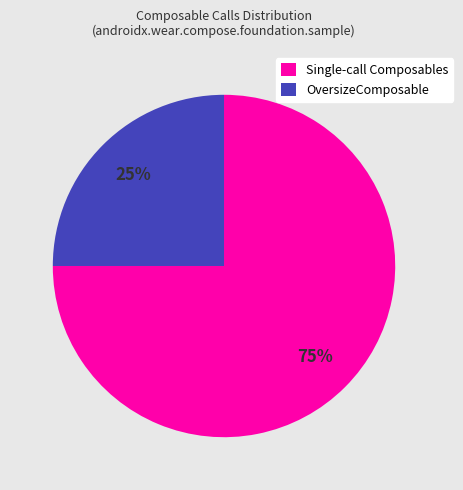

What is the ratio of the value at Single-call Composables to the value at OversizeComposable?

3.0